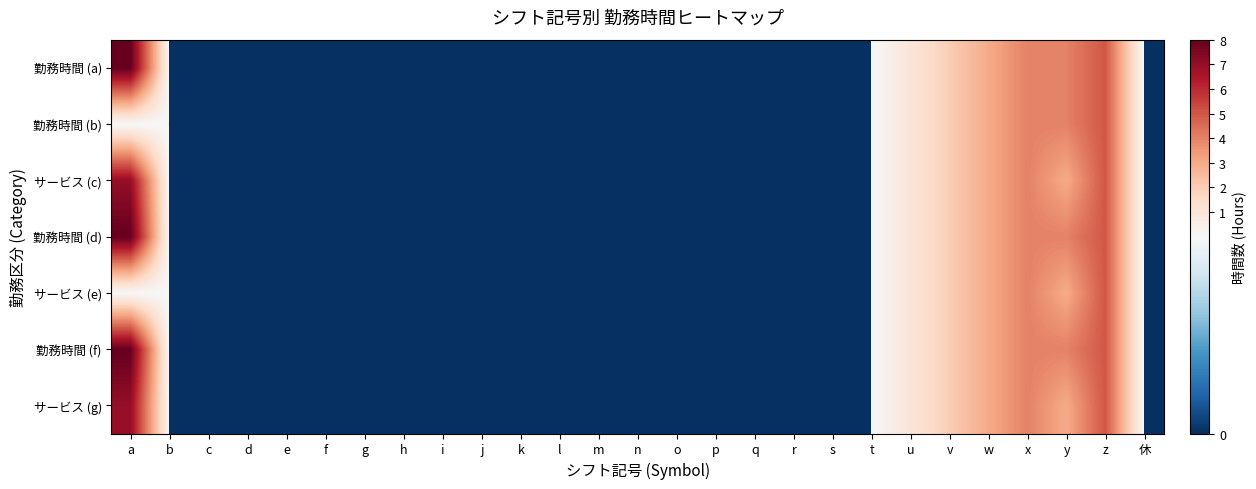

Reading left to right, list all the values displayed in this chart.

勤務時間 (a): a=8	b=0	c=0	d=0	e=0	f=0	g=0	h=0	i=0	j=0	k=0	l=0	m=0	n=0	o=0	p=0	q=0	r=0	s=0	t=0	u=1	v=2	w=3	x=4	y=4	z=5	休=0
勤務時間 (b): a=0	b=0	c=0	d=0	e=0	f=0	g=0	h=0	i=0	j=0	k=0	l=0	m=0	n=0	o=0	p=0	q=0	r=0	s=0	t=0	u=1	v=2	w=3	x=4	y=4	z=5	休=0
サービス (c): a=7	b=0	c=0	d=0	e=0	f=0	g=0	h=0	i=0	j=0	k=0	l=0	m=0	n=0	o=0	p=0	q=0	r=0	s=0	t=0	u=1	v=2	w=3	x=4	y=3	z=5	休=0
勤務時間 (d): a=8	b=0	c=0	d=0	e=0	f=0	g=0	h=0	i=0	j=0	k=0	l=0	m=0	n=0	o=0	p=0	q=0	r=0	s=0	t=0	u=1	v=2	w=3	x=4	y=4	z=5	休=0
サービス (e): a=0	b=0	c=0	d=0	e=0	f=0	g=0	h=0	i=0	j=0	k=0	l=0	m=0	n=0	o=0	p=0	q=0	r=0	s=0	t=0	u=1	v=2	w=3	x=4	y=3	z=5	休=0
勤務時間 (f): a=8	b=0	c=0	d=0	e=0	f=0	g=0	h=0	i=0	j=0	k=0	l=0	m=0	n=0	o=0	p=0	q=0	r=0	s=0	t=0	u=1	v=2	w=3	x=4	y=4	z=5	休=0
サービス (g): a=7	b=0	c=0	d=0	e=0	f=0	g=0	h=0	i=0	j=0	k=0	l=0	m=0	n=0	o=0	p=0	q=0	r=0	s=0	t=0	u=1	v=2	w=3	x=4	y=3	z=5	休=0